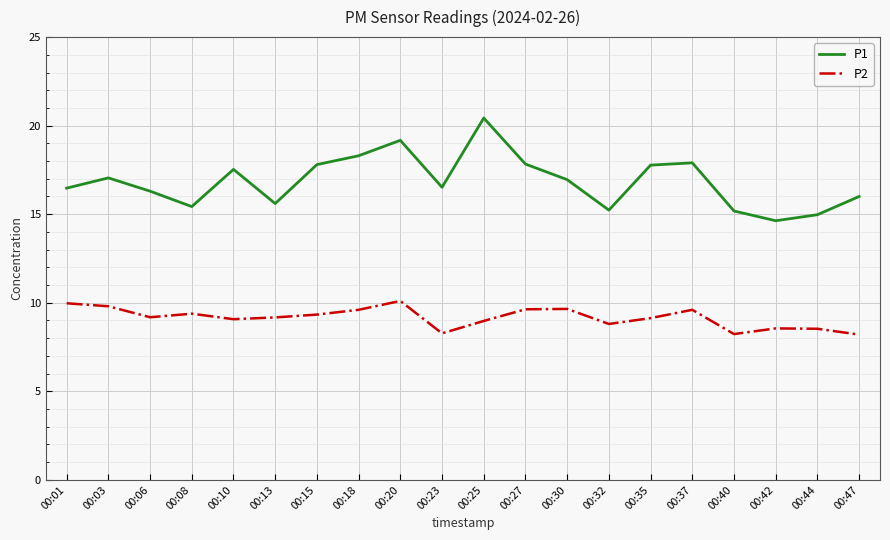

At 00:01, list the series in order from largest to smallest.

P1, P2